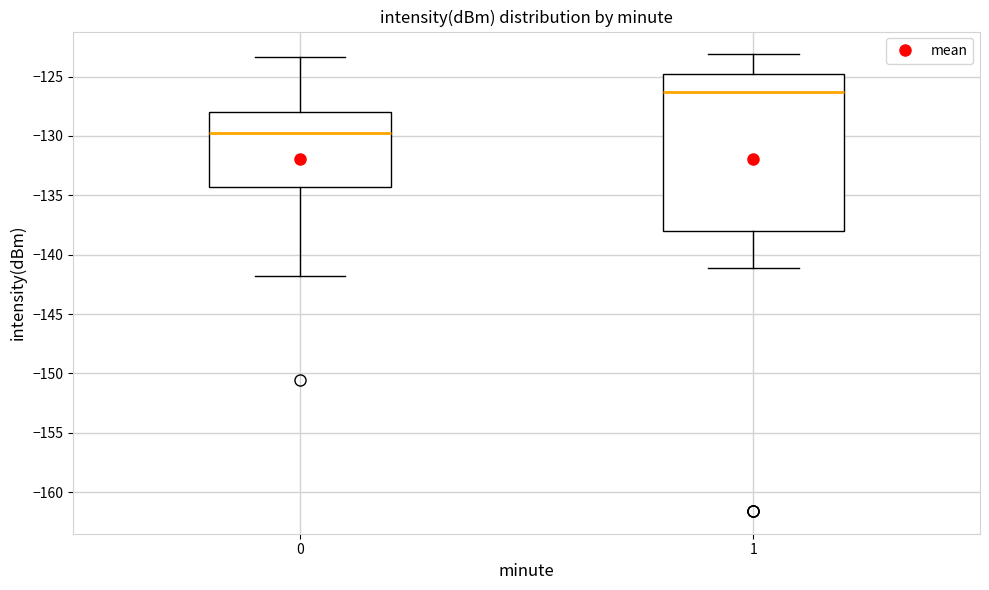

Which box is the tallest, from its lower edge to its upper edge?

1